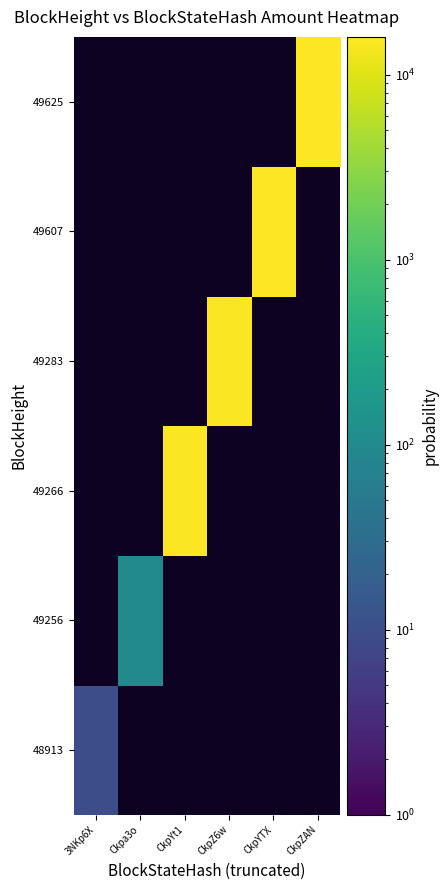

What value does the 49625 series have at CkpZAN?

15987.4